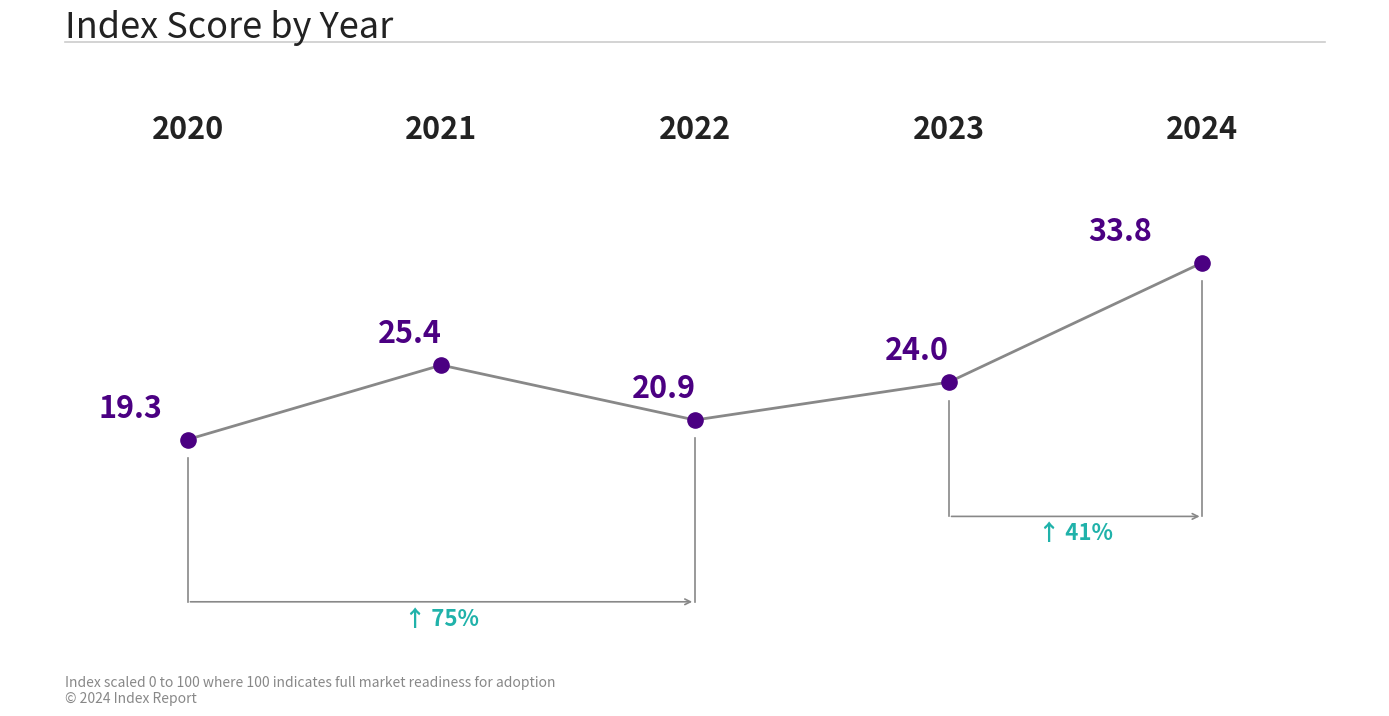

What is the change in value from 2 to 3?

-4.5